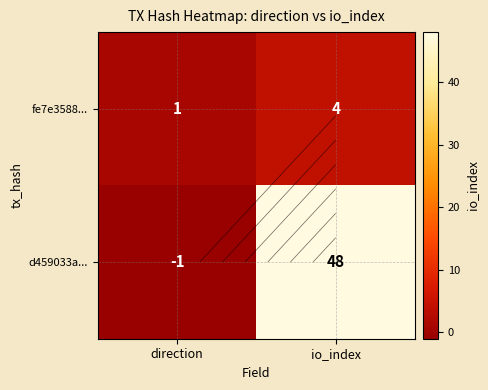

Is the value of fe7e3588... at direction greater than the value of d459033a... at io_index?

No